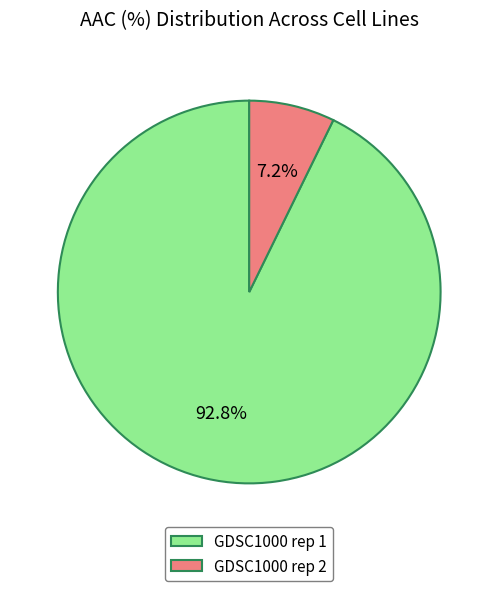

Which has a higher value, GDSC1000 rep 1 or GDSC1000 rep 2?

GDSC1000 rep 1